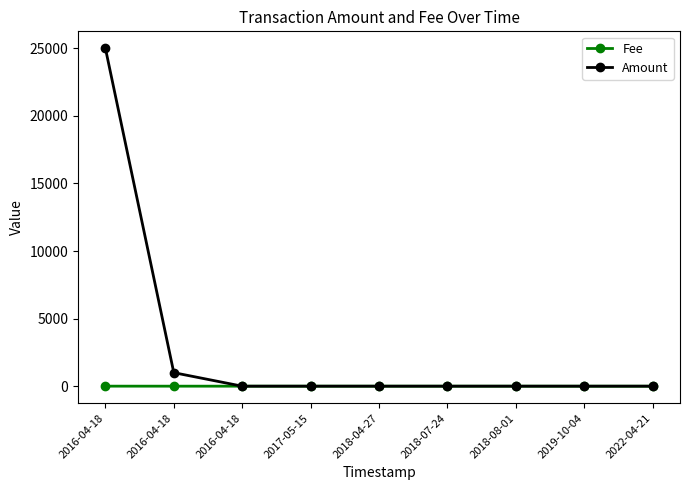

Reading right to left, transcribe all the data shown in this chart.

Fee: 2022-04-21=0.1	2019-10-04=0.1	2018-08-01=1.0	2018-07-24=1.0	2018-04-27=1.0	2017-05-15=1.0	2016-04-18=1.0	2016-04-18=1.0	2016-04-18=2.0
Amount: 2022-04-21=0.0	2019-10-04=0.0	2018-08-01=0.0	2018-07-24=0.0	2018-04-27=0.0	2017-05-15=0.0	2016-04-18=0.0	2016-04-18=1000.0	2016-04-18=25000.0